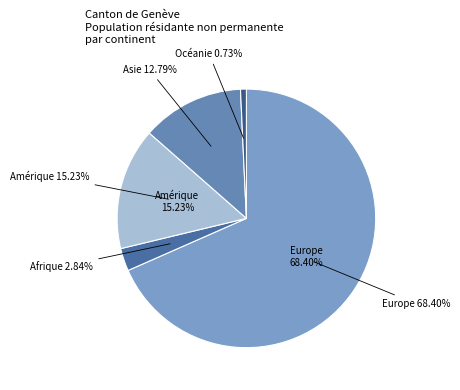

True or false: Afrique accounts for 12% of the total.

False